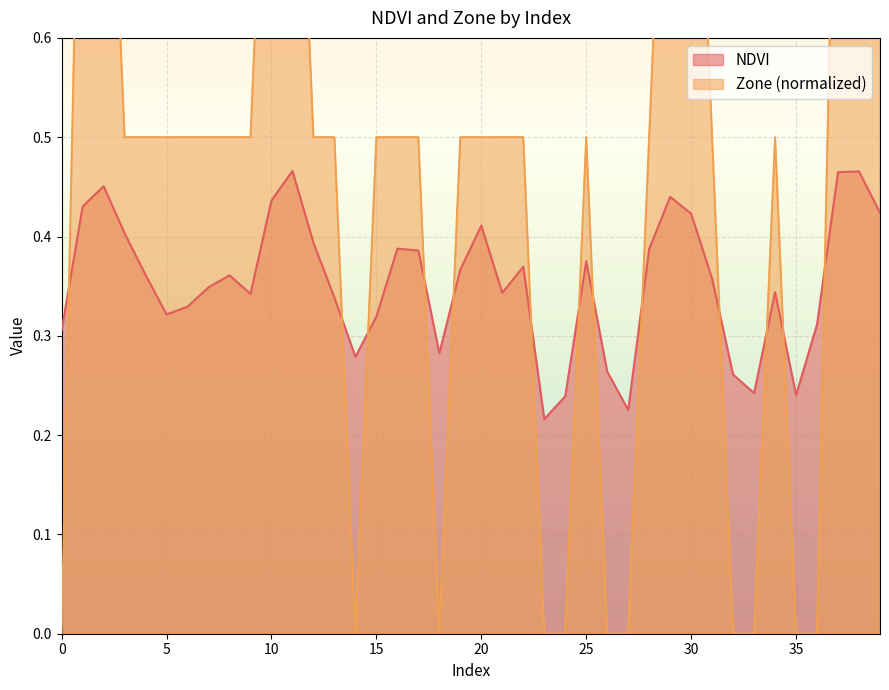

Where is NDVI nearest to the value 0?

23